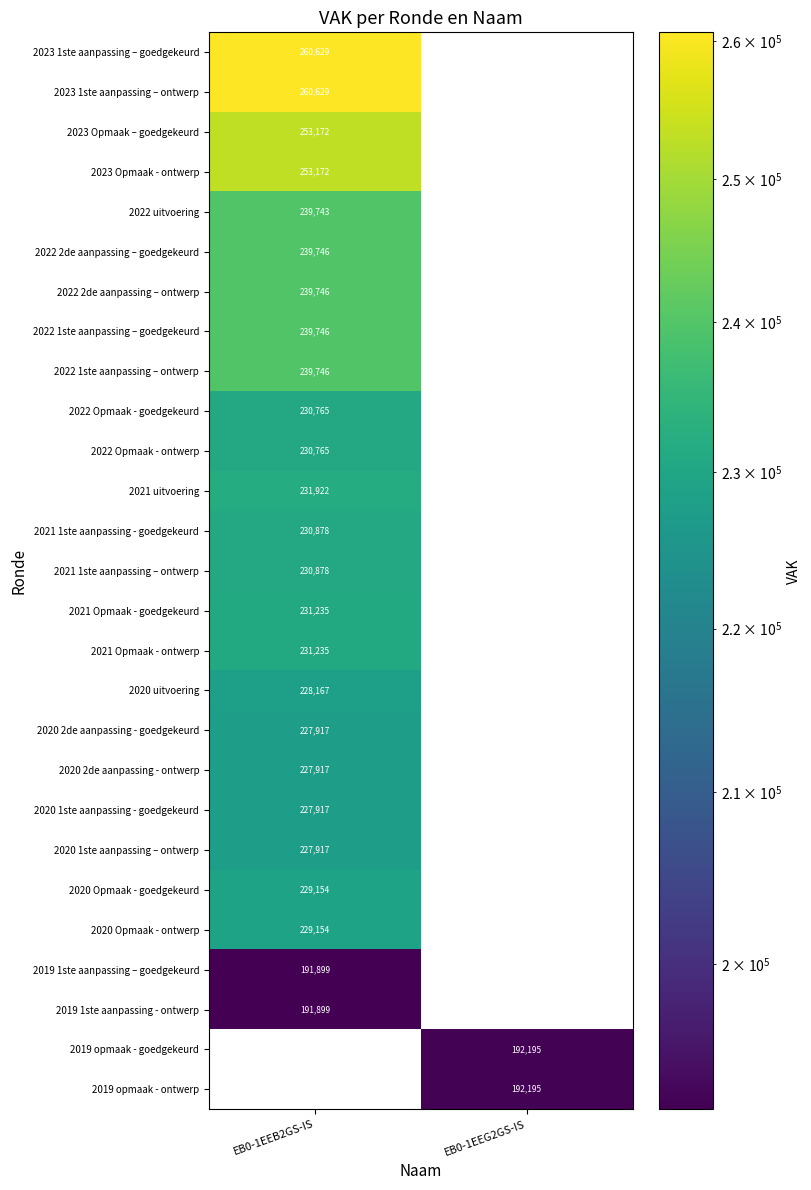

Count the number of categories in the chart.

2